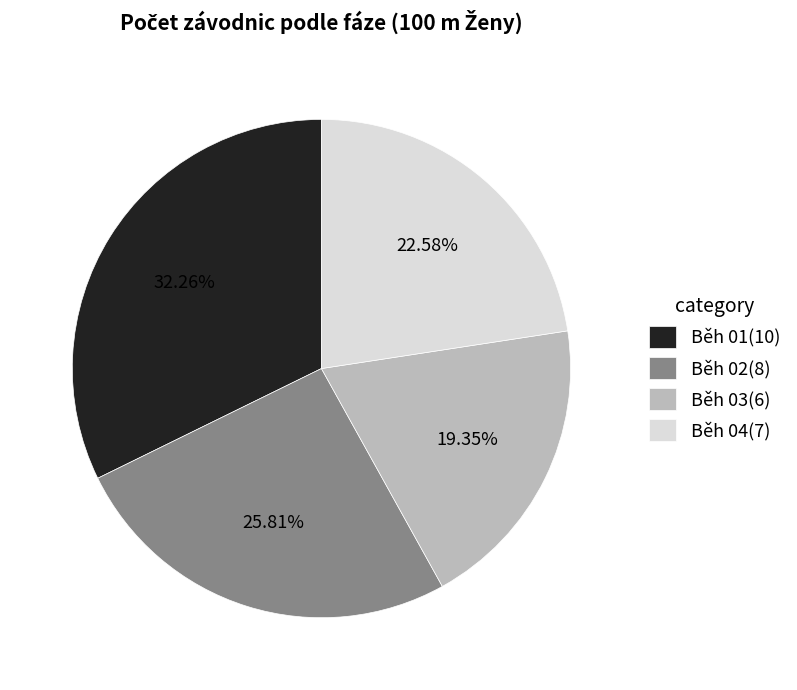

Is it true that Běh 03 is 13% of the pie?

False